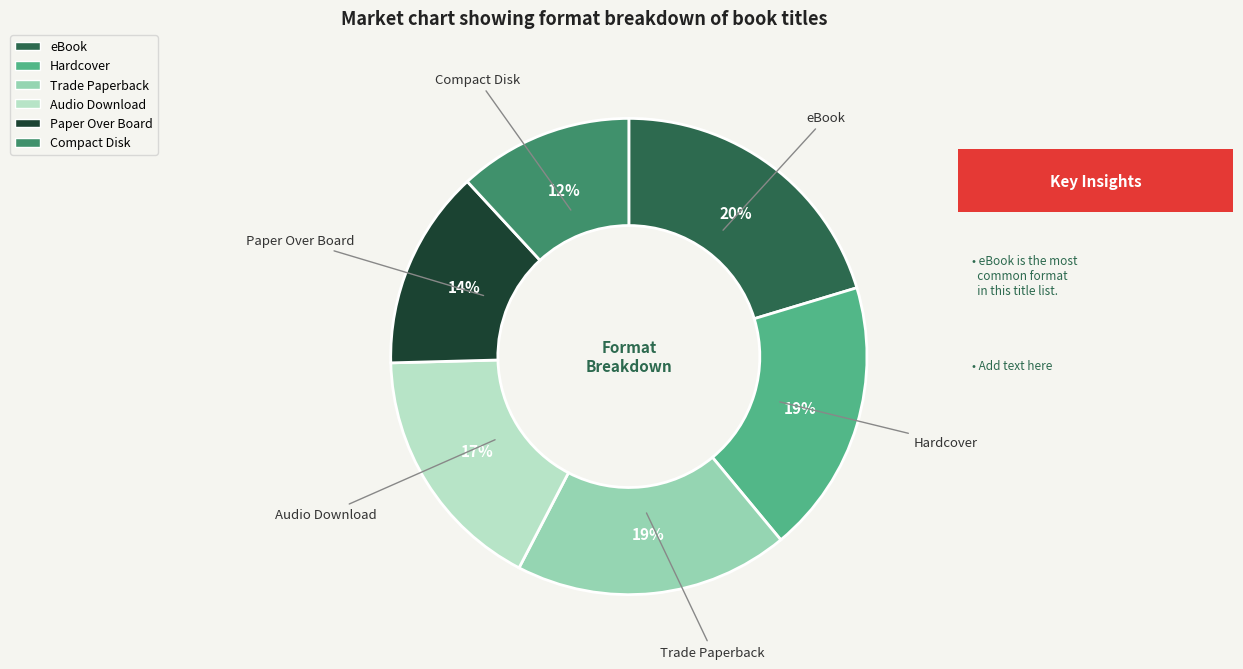

Do Compact Disk and Hardcover together represent more than half of the pie?

No